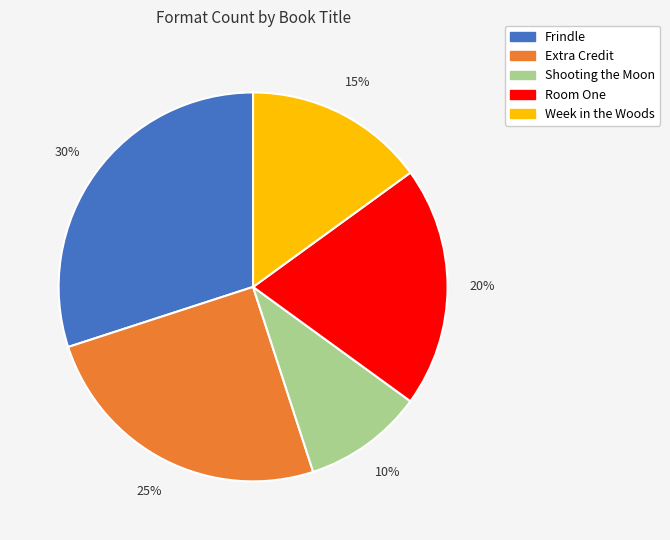

Approximately how many times larger is the value at Extra Credit compared to Shooting the Moon?

2.5